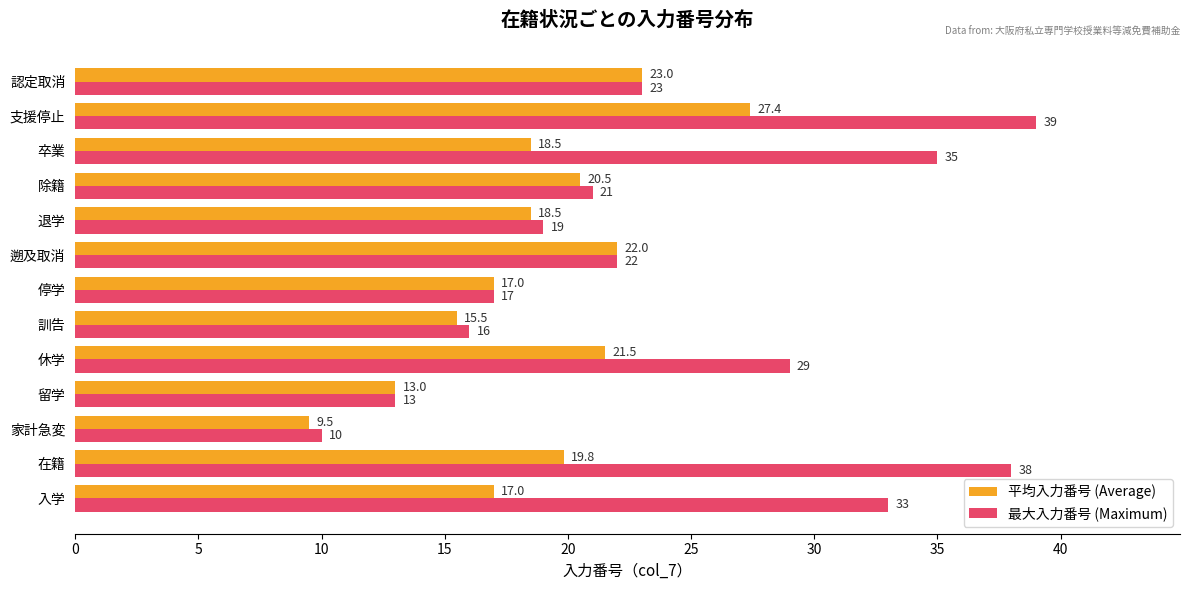

At which category does the chart reach its minimum across all series?

家計急変